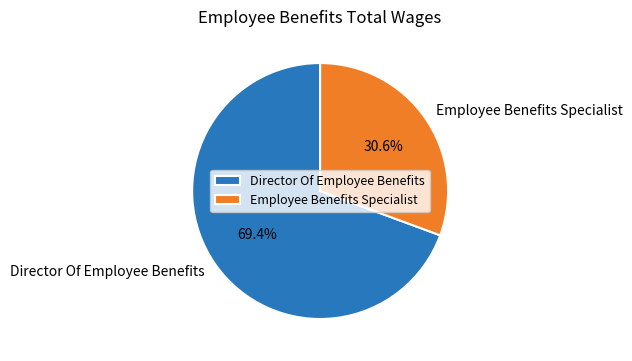

The Director Of Employee Benefits slice represents 76% of the pie. True or false?

False